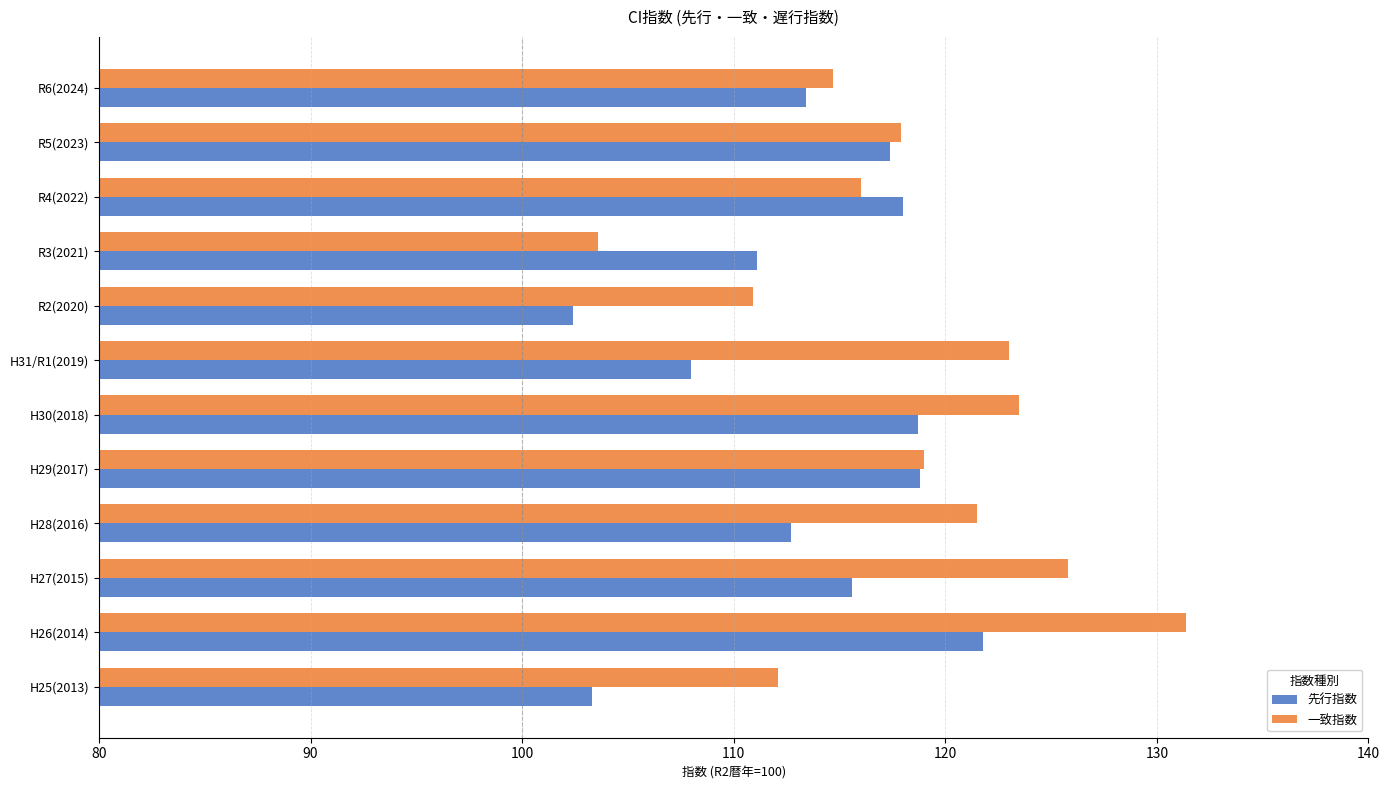

What is the sum of the 一致指数 values at H27(2015) and H26(2014)?

257.2